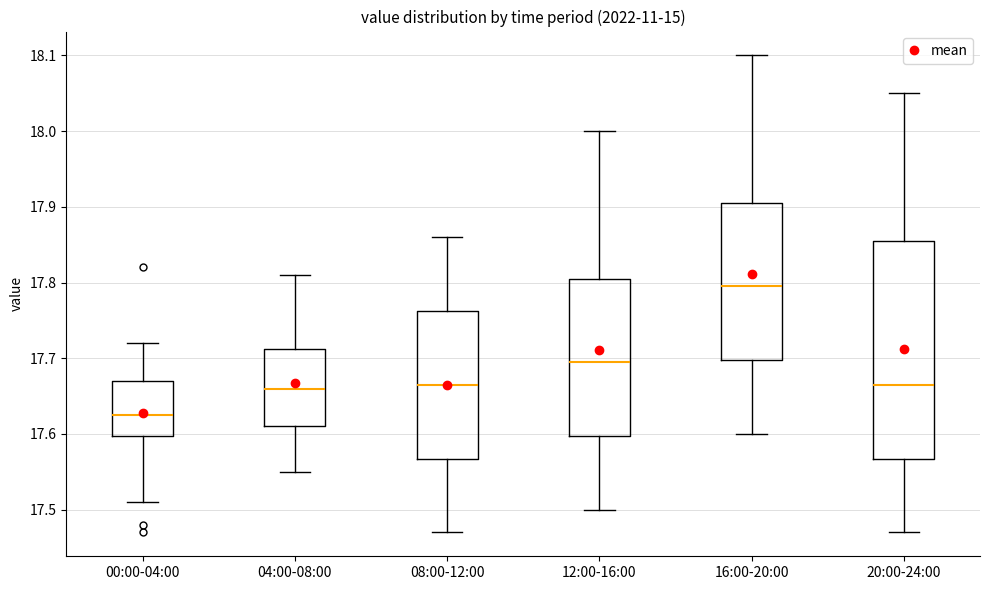

Where is the upper edge of the box for 08:00-12:00 on the y-axis? The values are not printed on the chart, so give them approximately, as read against the axis.

17.76